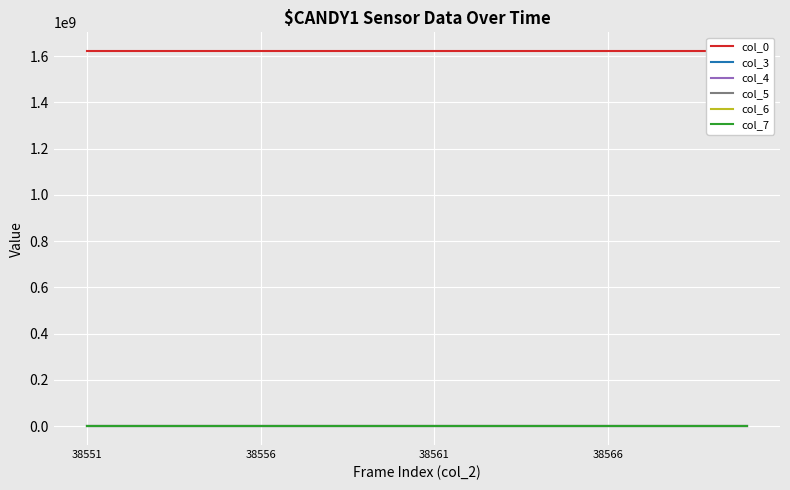

True or false: col_0 and col_3 intersect in this chart.

False